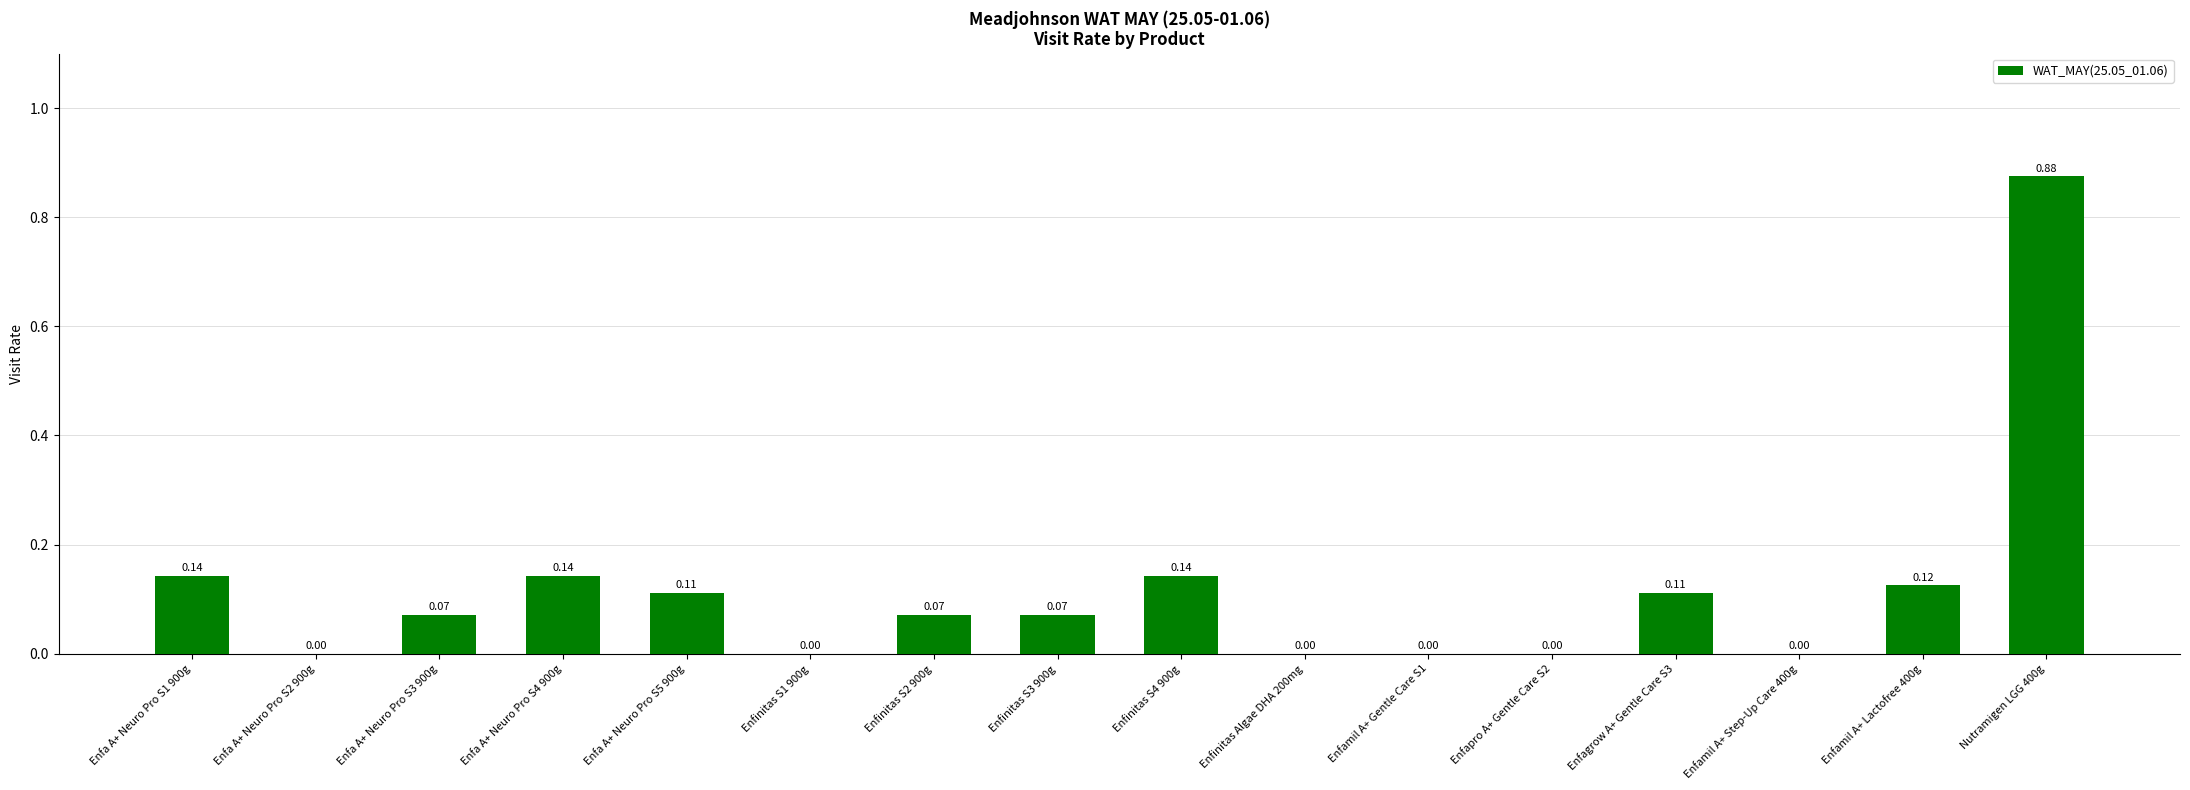

Count the number of categories in the chart.

16